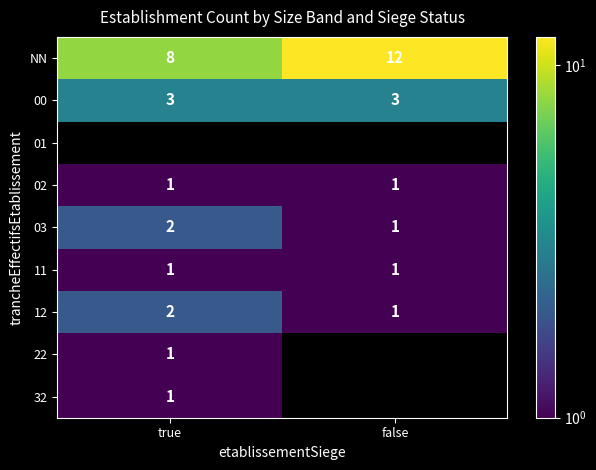

What is the difference between the highest and lowest values at true?

7.0